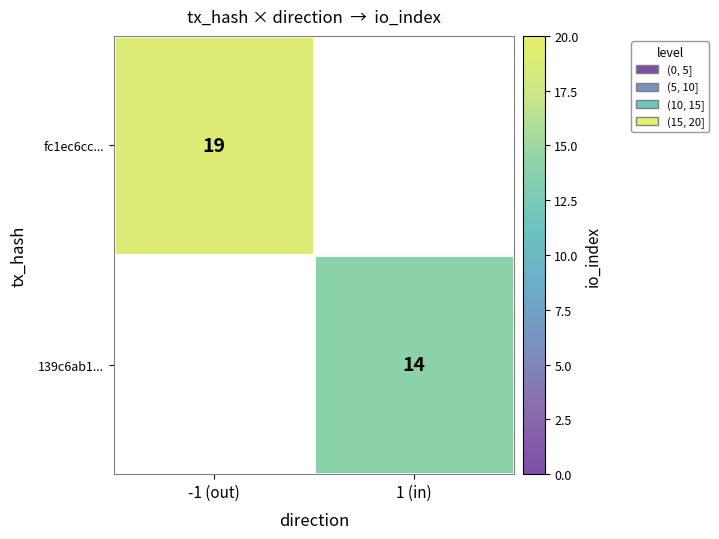

The fc1ec6cc... series shows 19 at -1 (out). True or false?

True